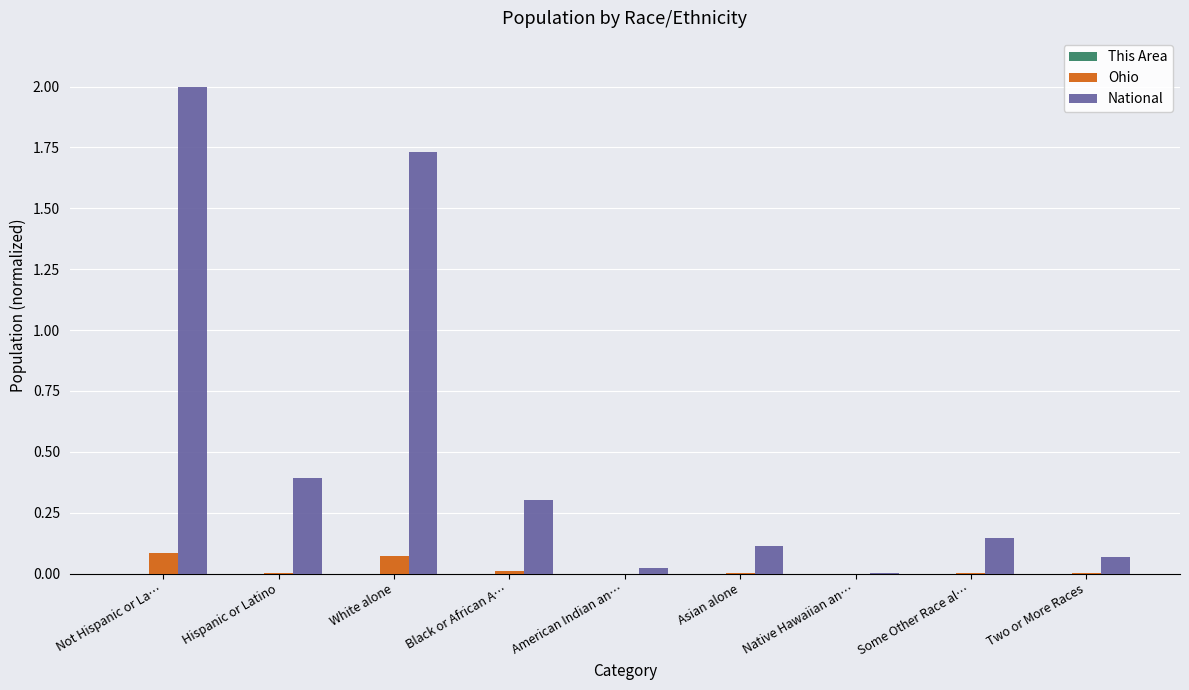

What is the sum of all National values?

4.8